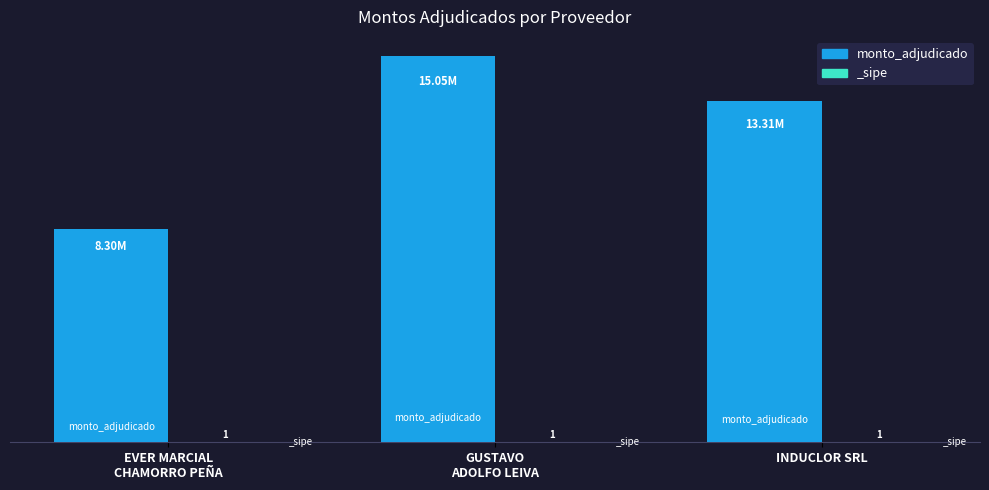

What is the value of the 3rd bar from the left?

13312764